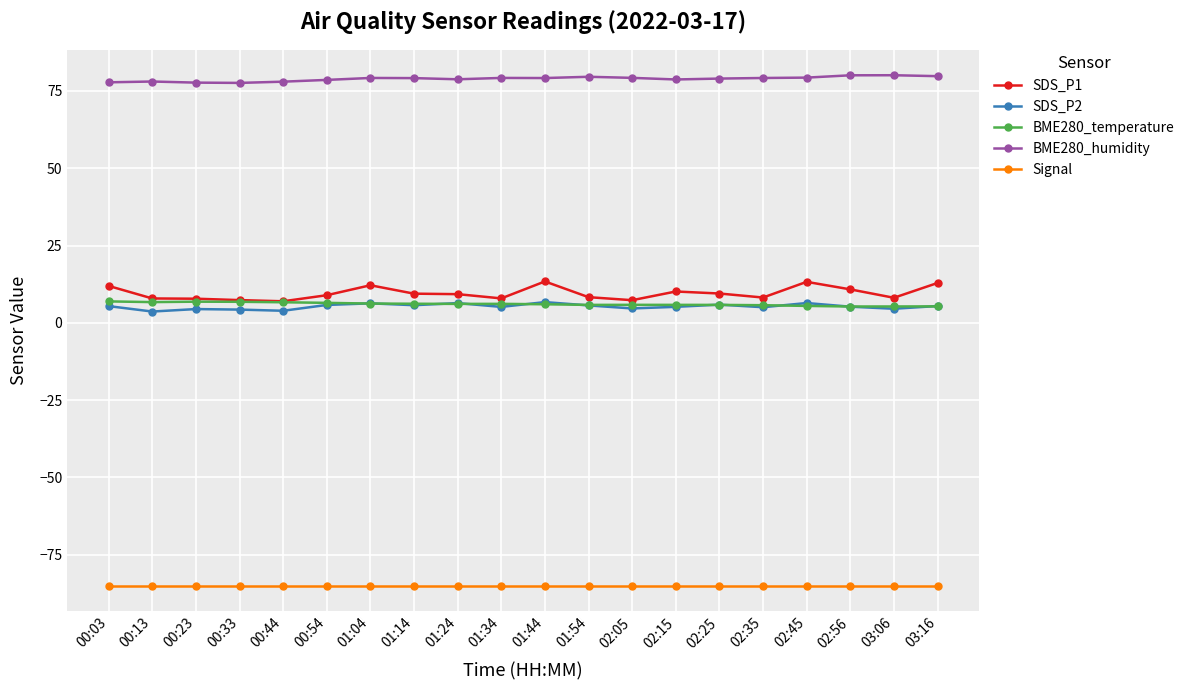

What is the minimum value shown in the chart?

-85.0